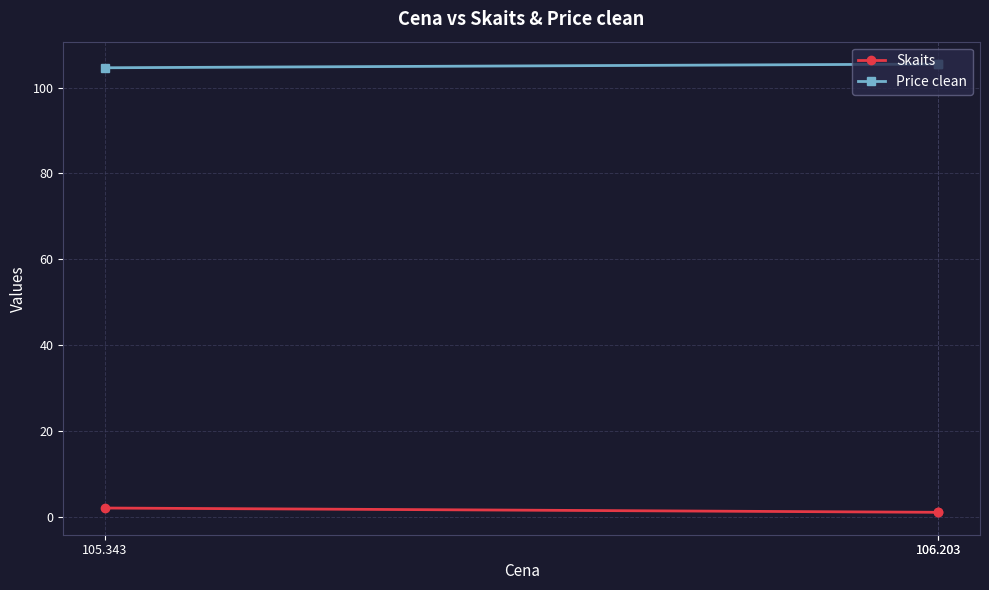

What is the sum of all Price clean values?

315.6